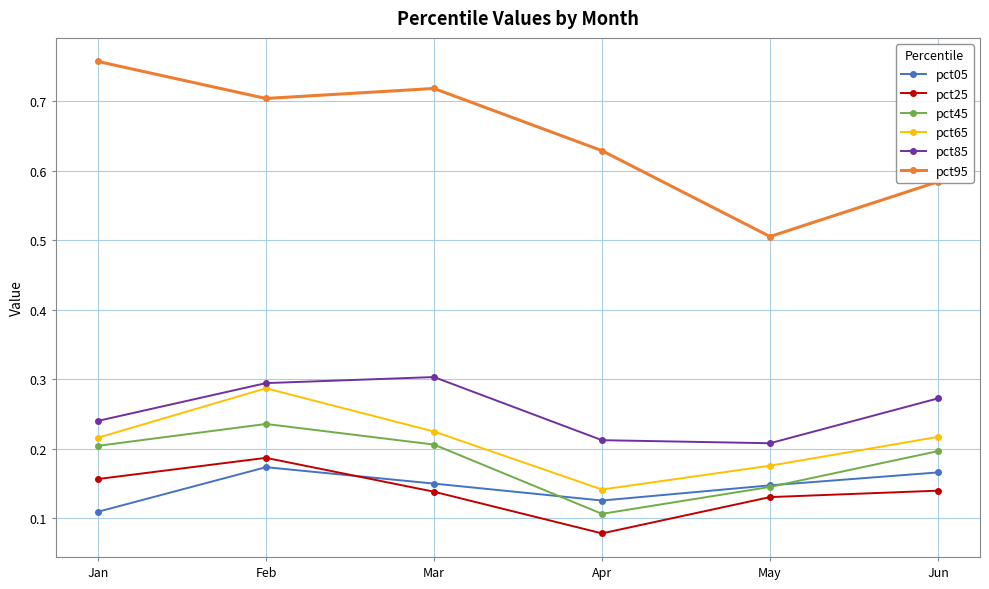

At which category does pct45 reach its first local valley?

Apr